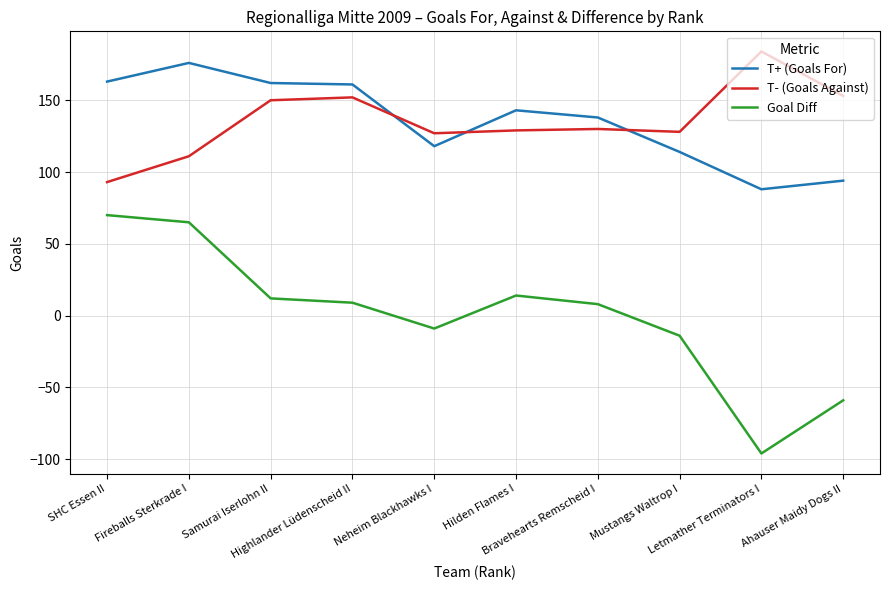

Does the chart have visible grid lines?

Yes